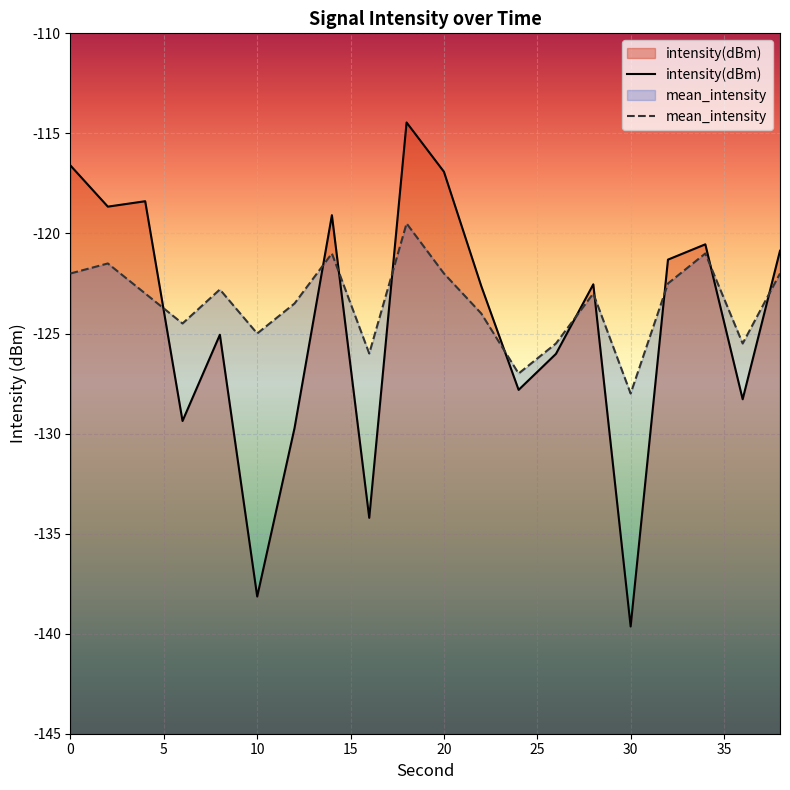

True or false: mean_intensity has a value of -121.0 at 14.

True